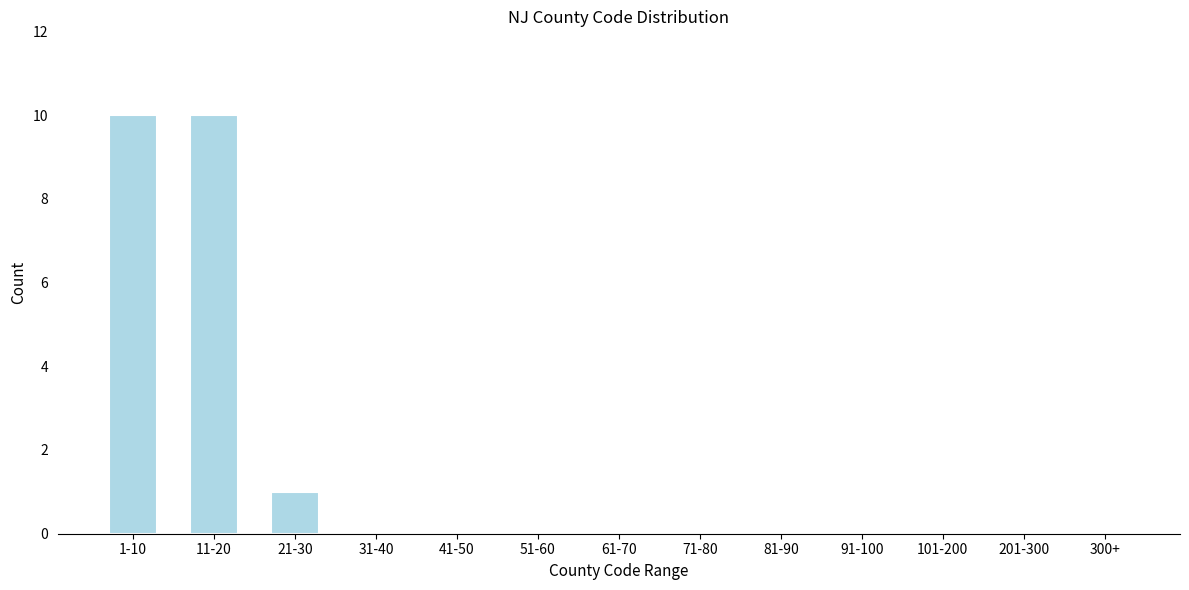

Reading right to left, extract all data points from this chart.

300+=0	201-300=0	101-200=0	91-100=0	81-90=0	71-80=0	61-70=0	51-60=0	41-50=0	31-40=0	21-30=1	11-20=10	1-10=10